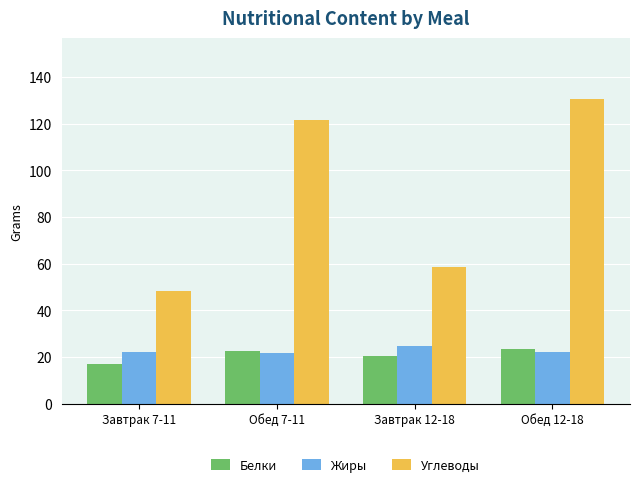

At how many categories does at least one series exceed 130?

1